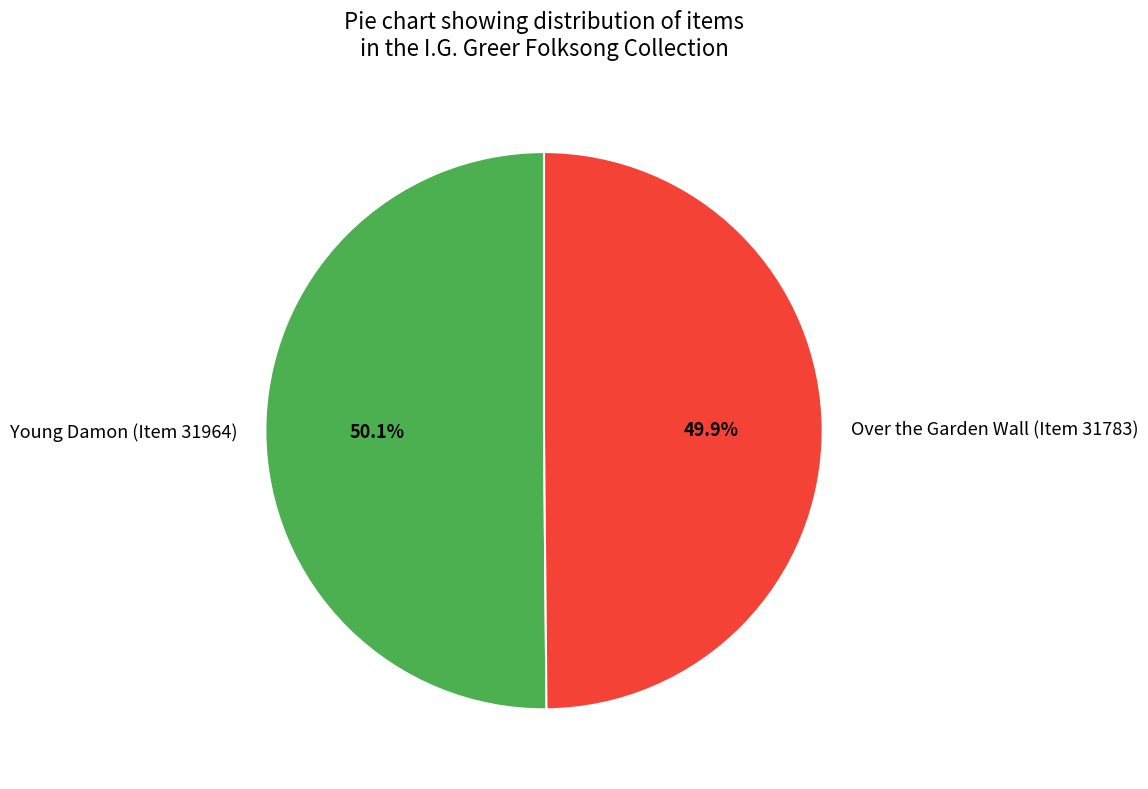

How much of the chart is everything except Over the Garden Wall (Item 31783)?

50.1%